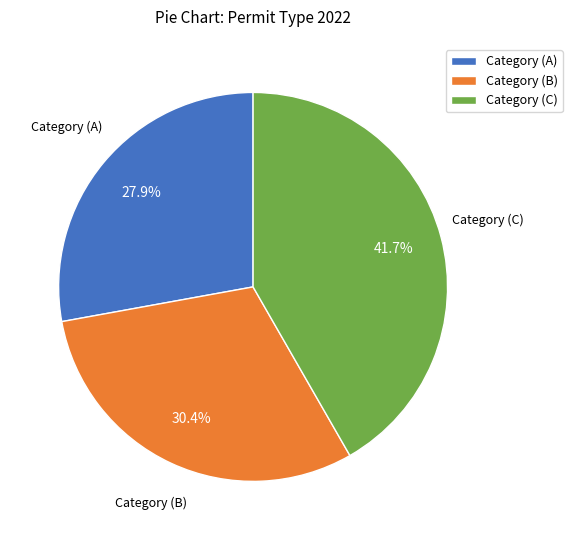

Do Category (A) and Category (B) together represent more than half of the pie?

Yes